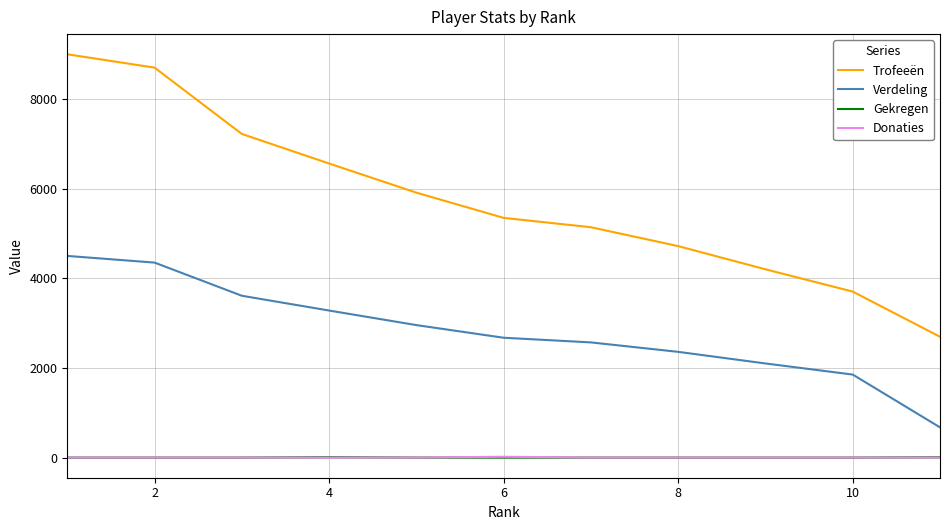

True or false: Gekregen and Verdeling cross at least once.

False